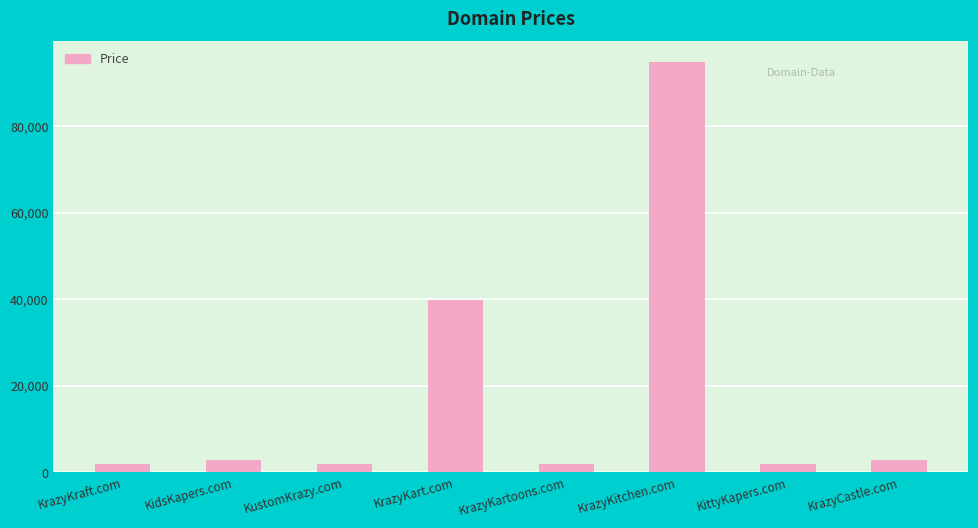

What is the greatest value displayed?

94888